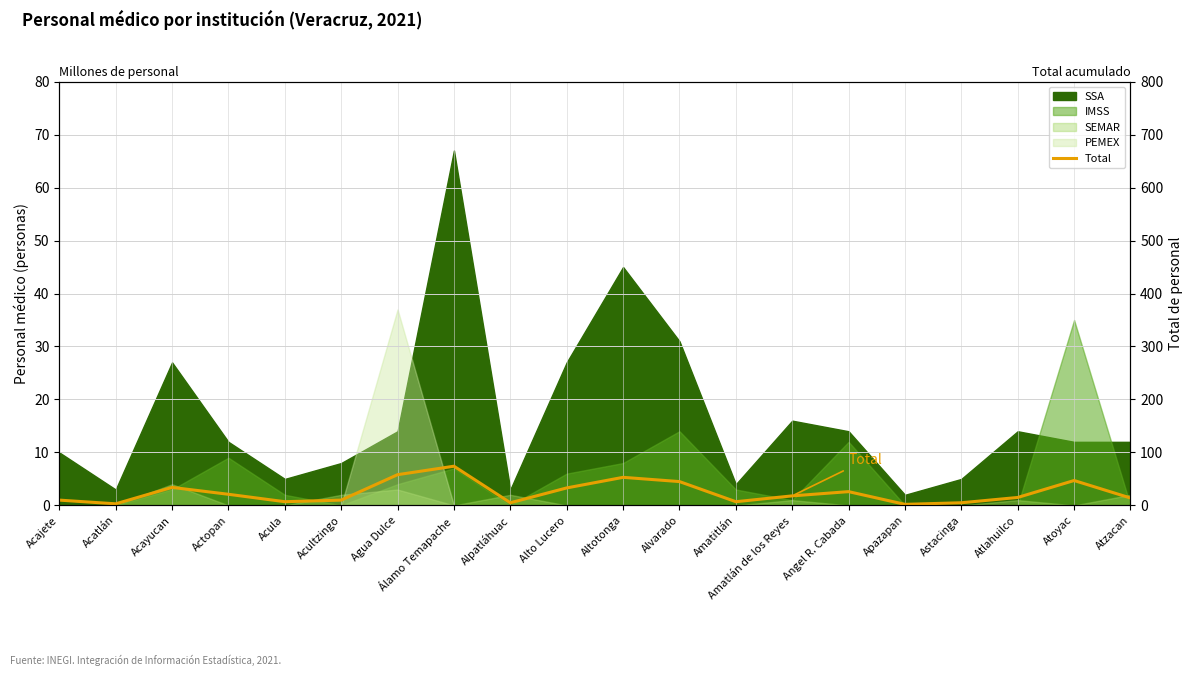

Between Acultzingo and Atzacan, which is larger?

Atzacan